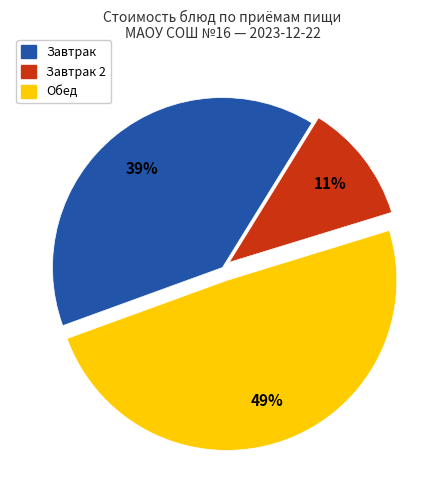

Which has a higher value, Завтрак 2 or Завтрак?

Завтрак